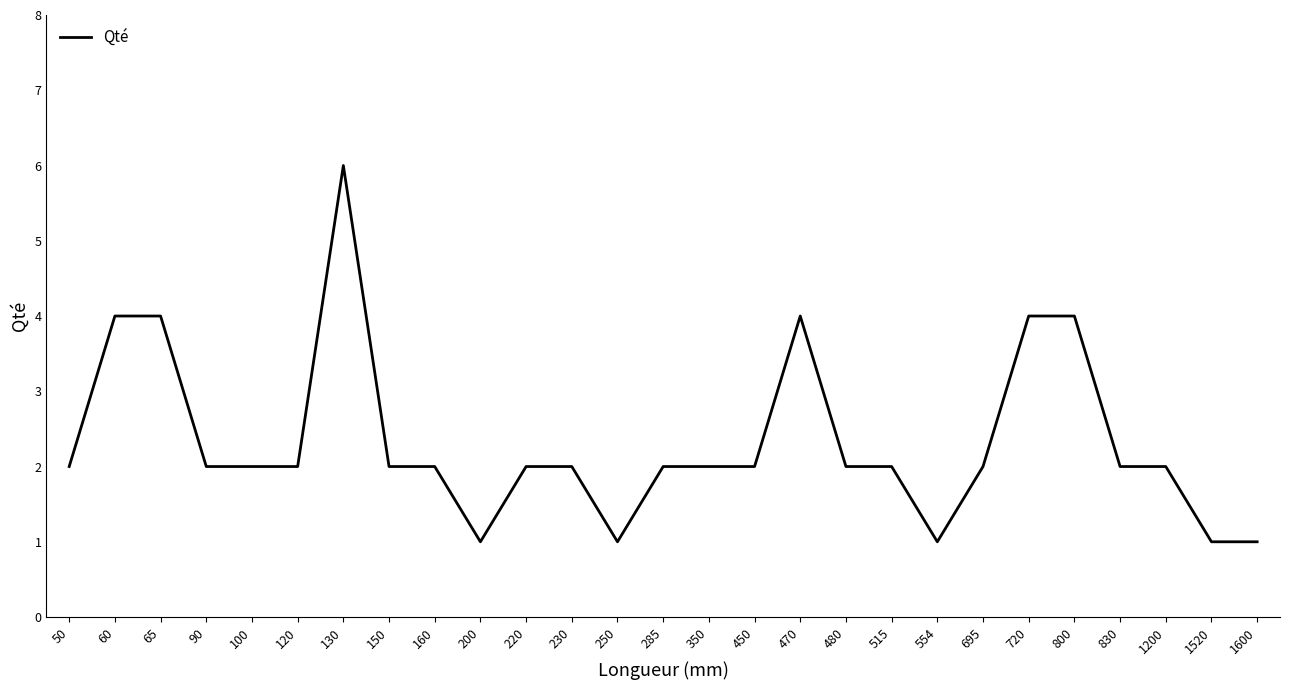

Between 800 and 1520, which is larger?

800